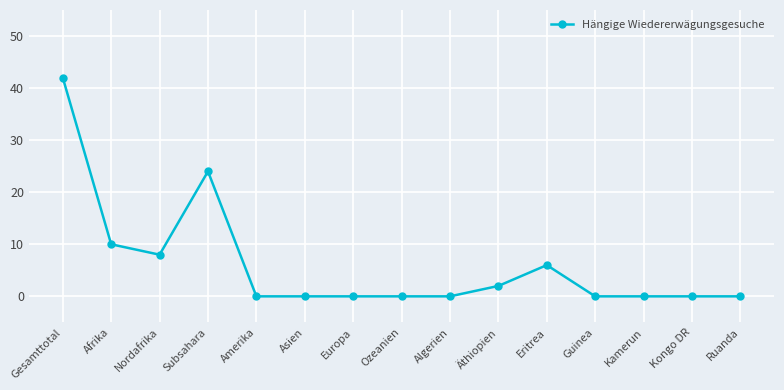

Which category has the highest value across all series?

Gesamttotal